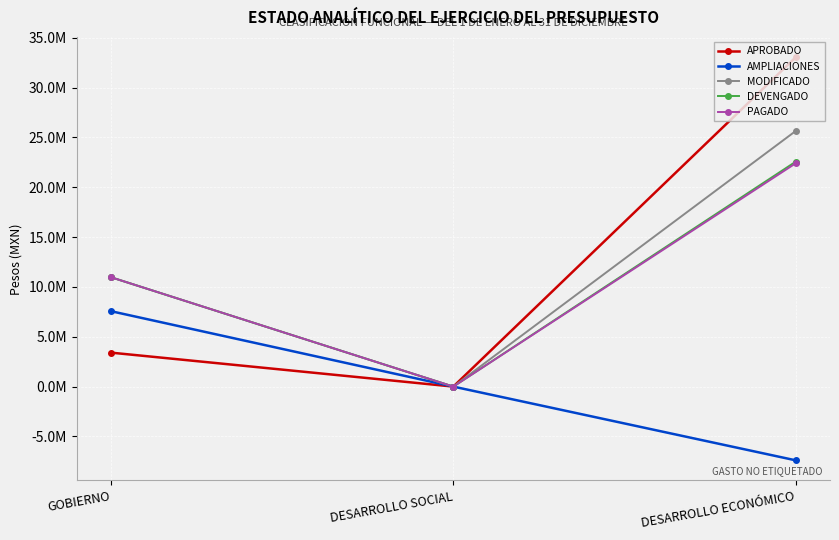

List the labels in order of DEVENGADO value, smallest first.

DESARROLLO SOCIAL, GOBIERNO, DESARROLLO ECONÓMICO